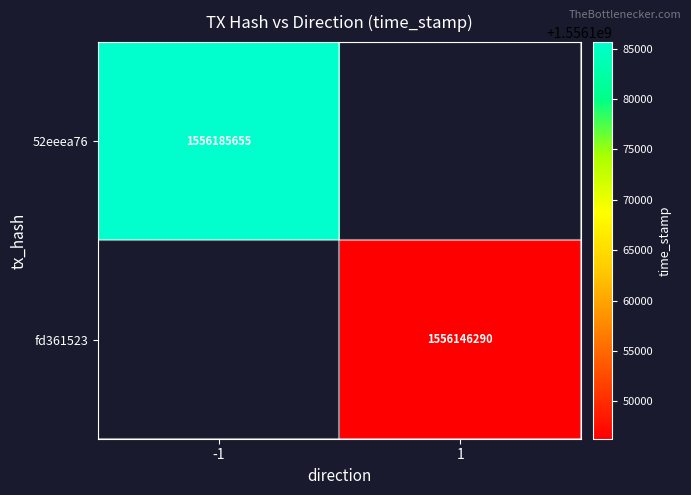

Is it true that fd361523 equals 2713800004 at 1?

False